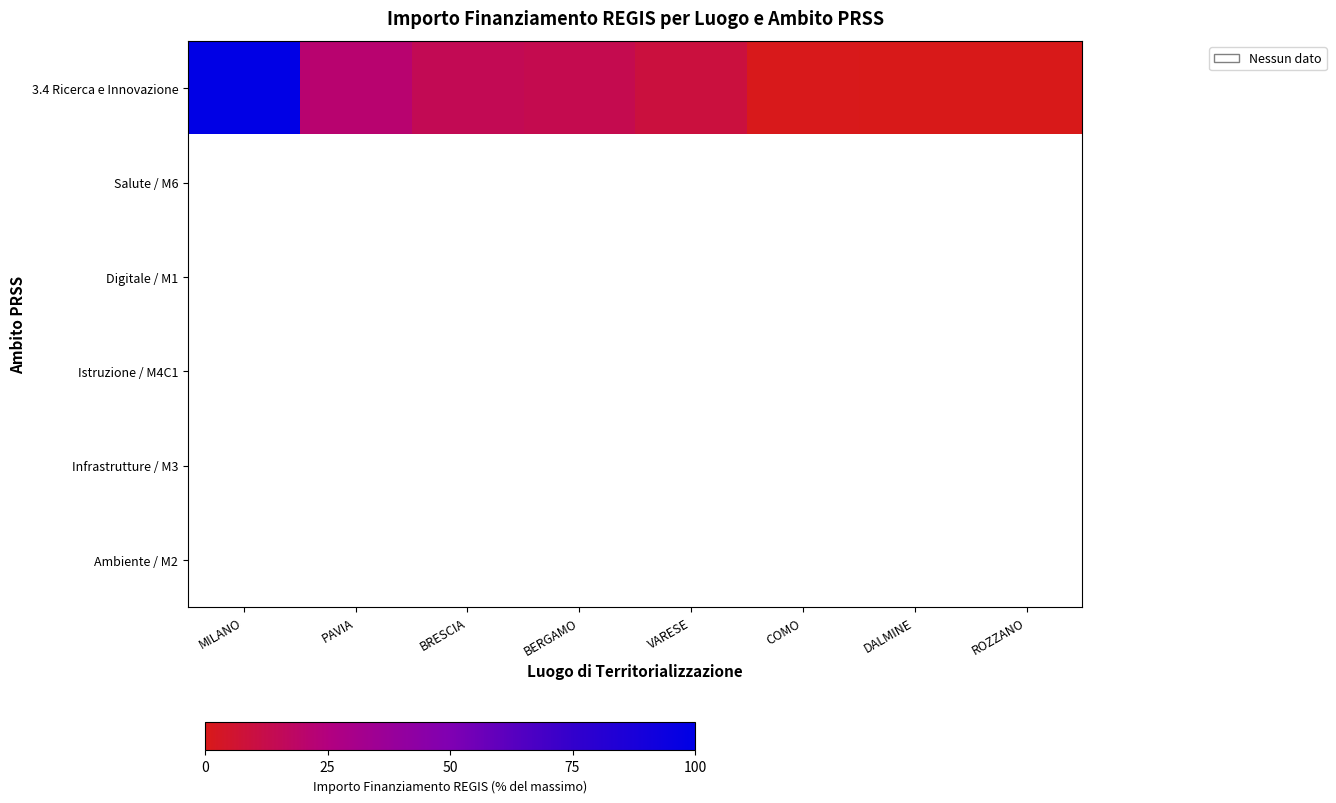

At how many categories does at least one series exceed 26?

1